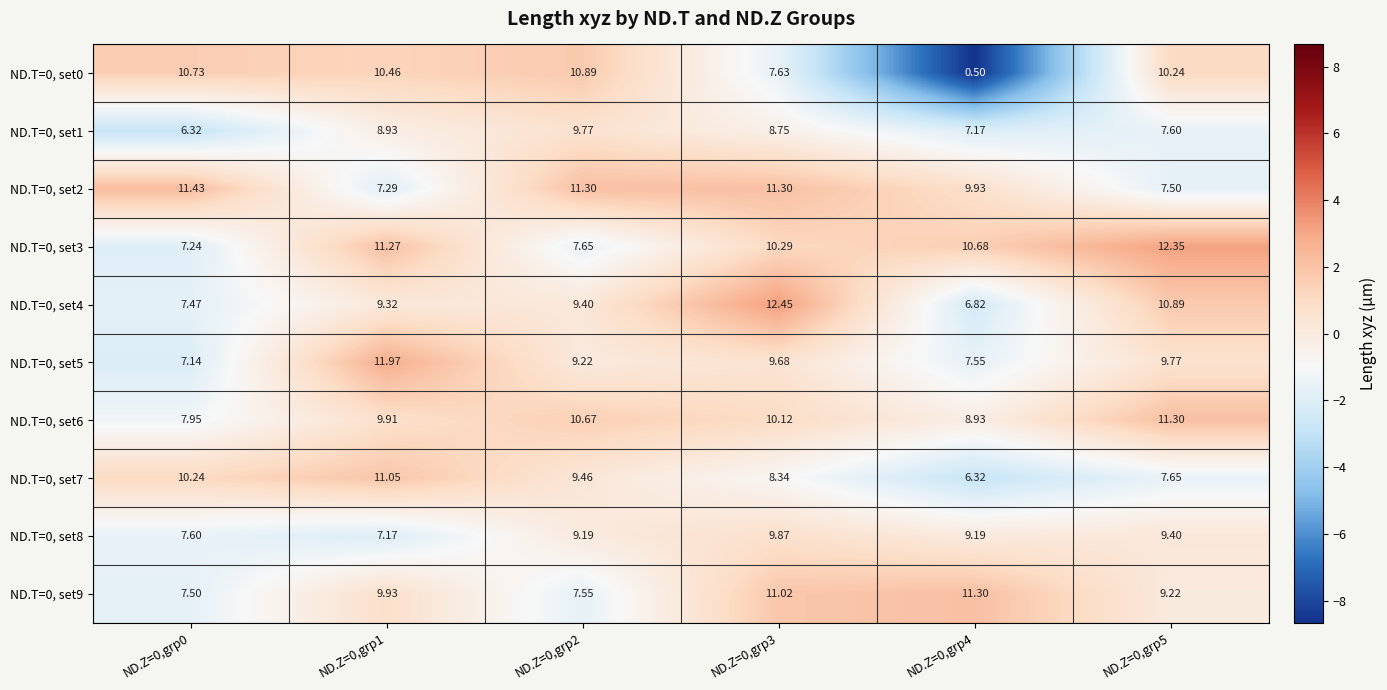

Is the value of ND.T=0, set3 at ND.Z=0,grp5 greater than the value of ND.T=0, set0 at ND.Z=0,grp3?

Yes